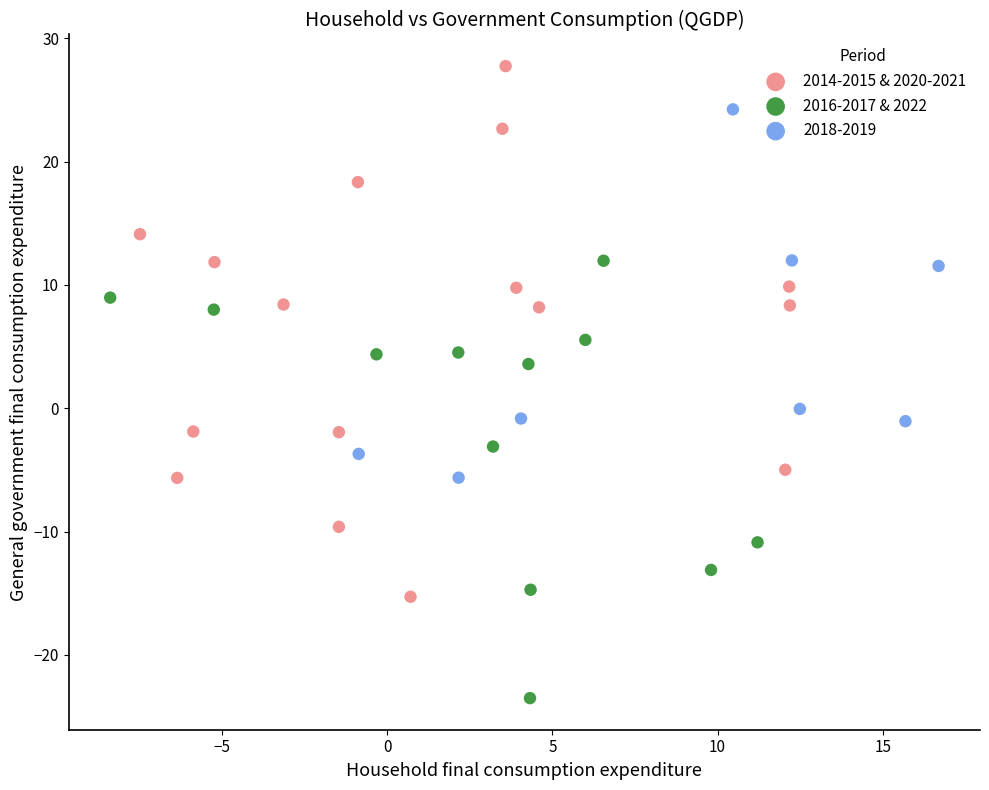

Which series contains the lowest Y value?

2016-2017 & 2022